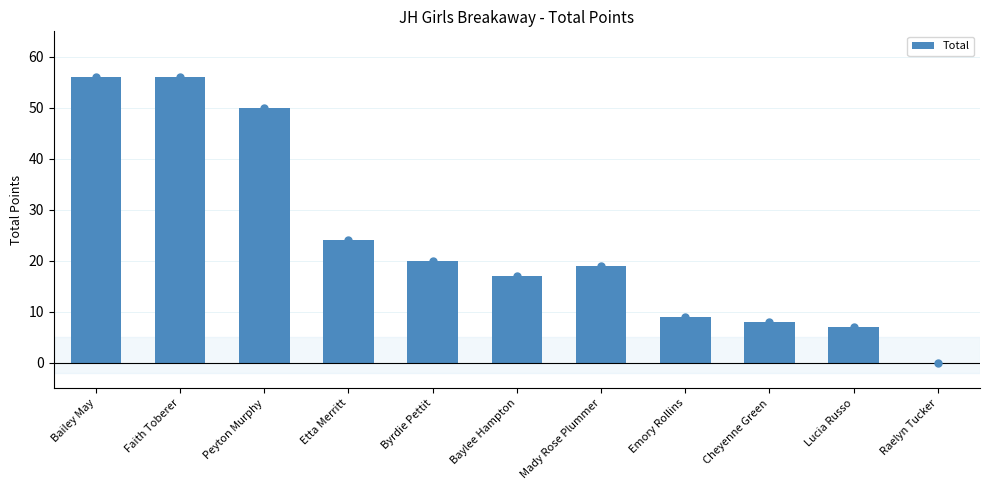

Approximately how many times larger is the value at Peyton Murphy compared to Byrdie Pettit?

2.5